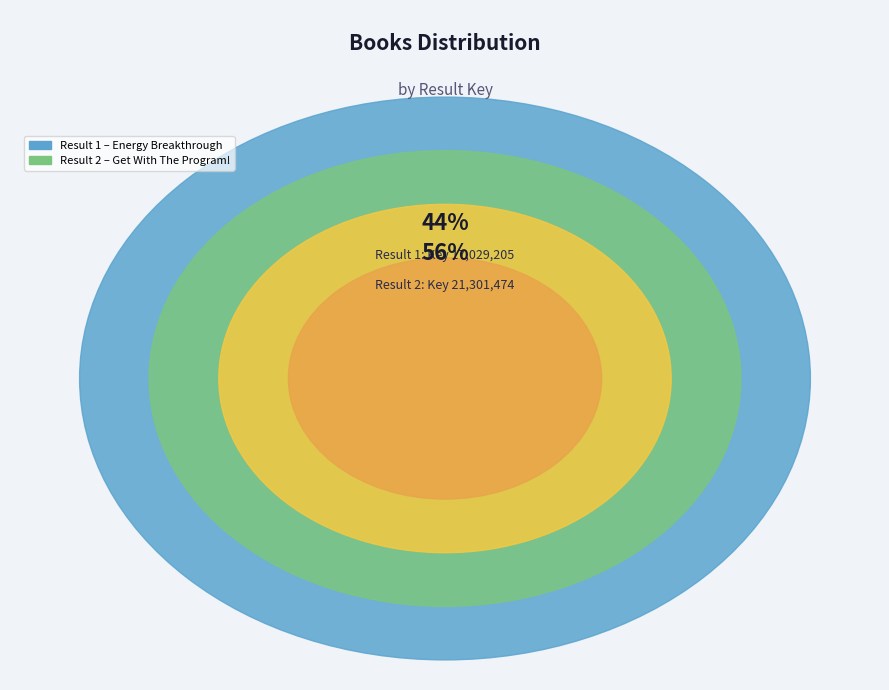

True or false: 1 accounts for 56% of the total.

False